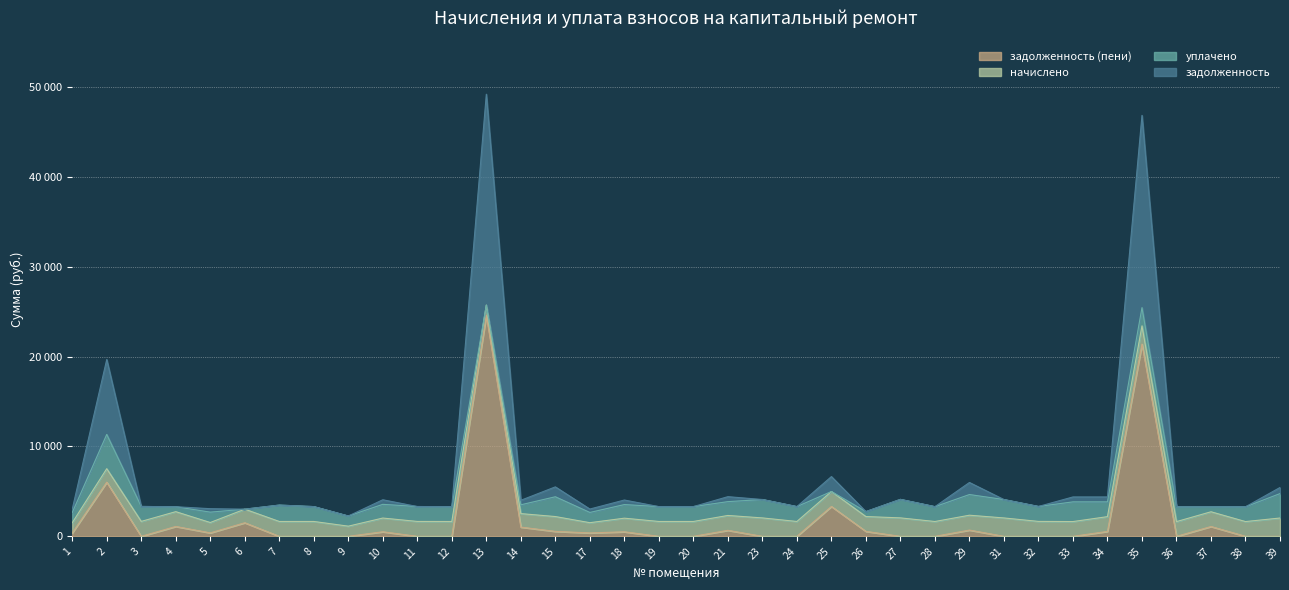

What are all the series names shown in the legend?

задолженность (пени), начислено, уплачено, задолженность